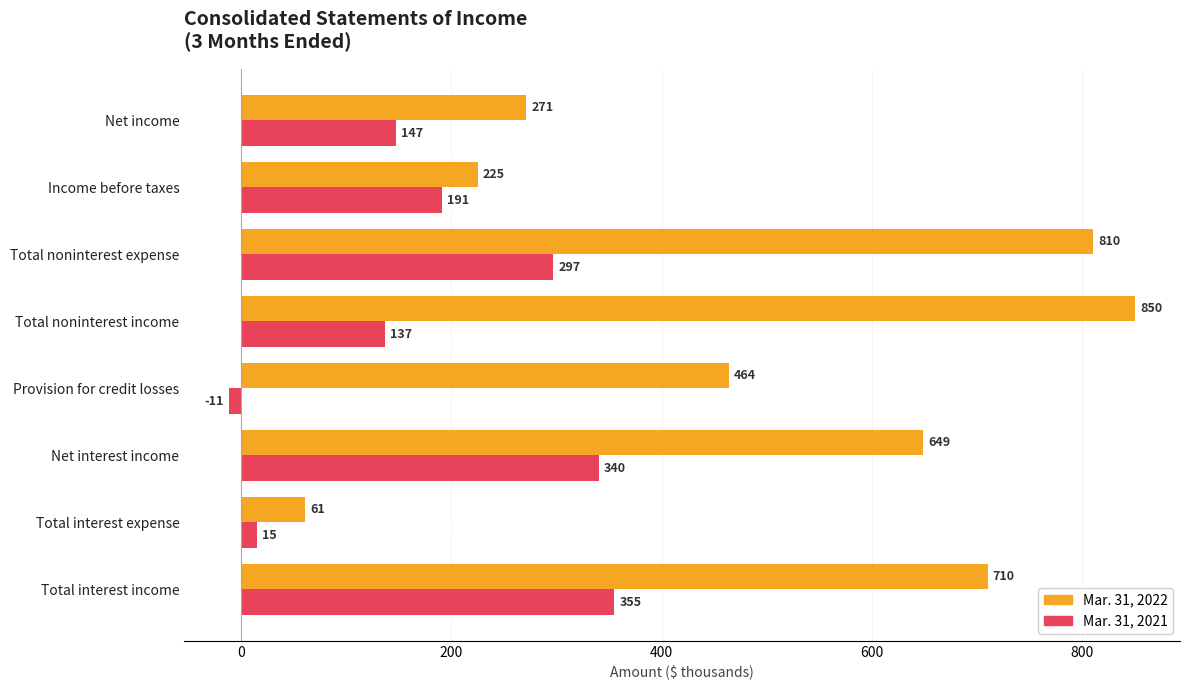

How many data points in Mar. 31, 2022 are less than 649?

4